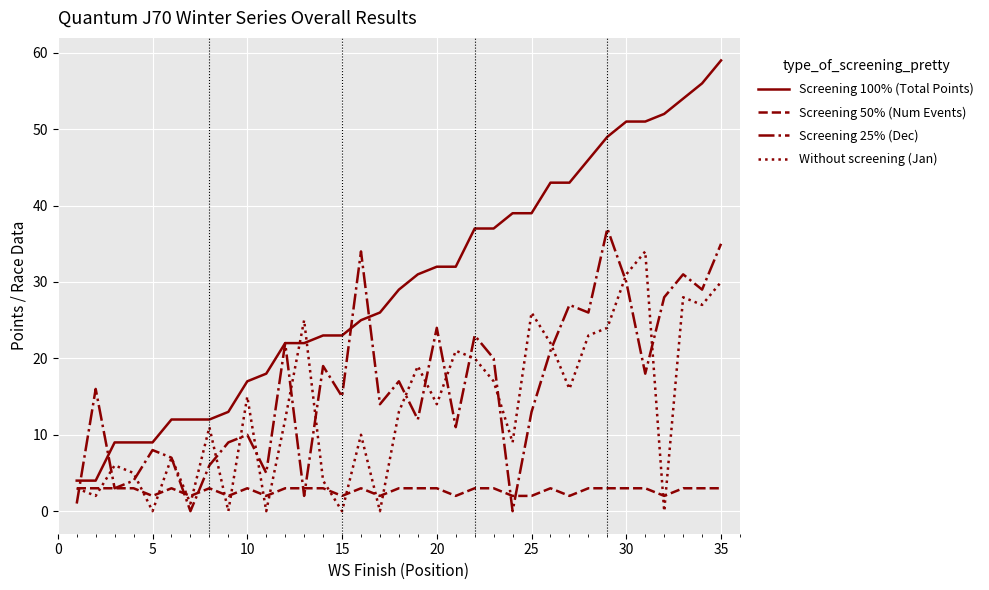

What is the highest value of the Screening 100% (Total Points) series?

59